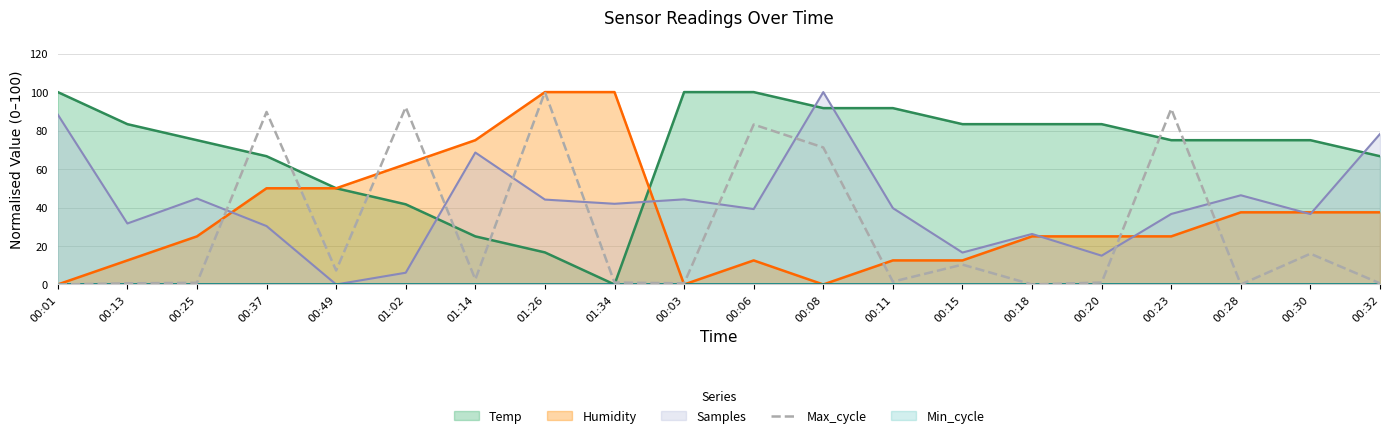

What value does the data have at 00:08?

71.2